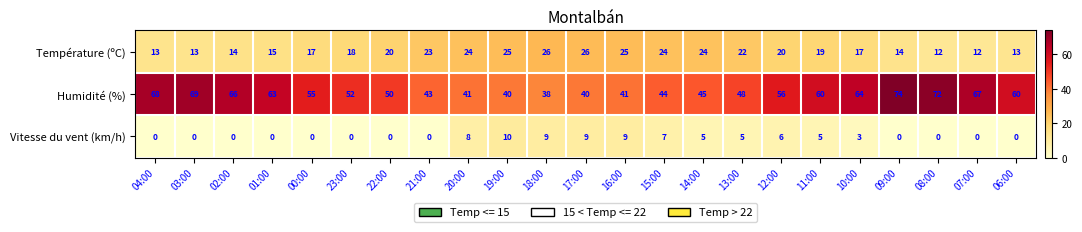

Rank the series by their average value, from highest to lowest.

Humidité (%), Température (ºC), Vitesse du vent (km/h)